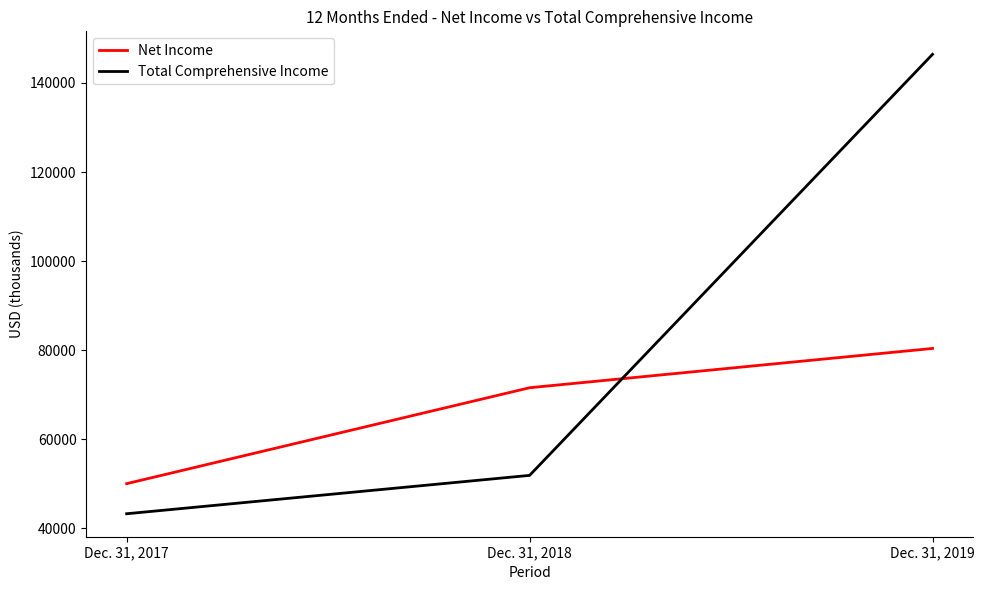

What is the approximate value of Total Comprehensive Income at Dec. 31, 2018, to the nearest 50?

51900